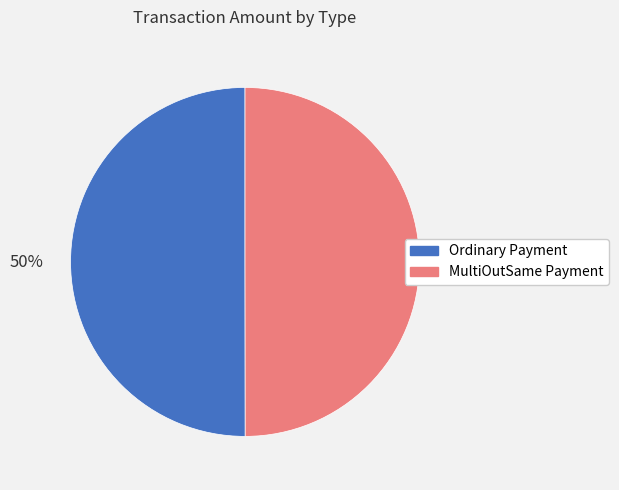

To the nearest percent, what is the combined percentage of Ordinary Payment and MultiOutSame Payment?

100%